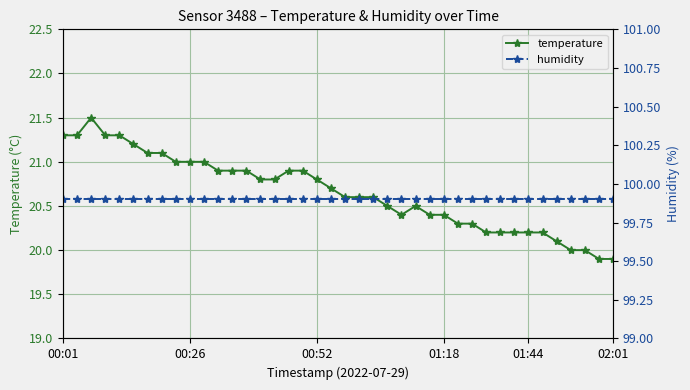

How many interior local valleys does the temperature series have?

1